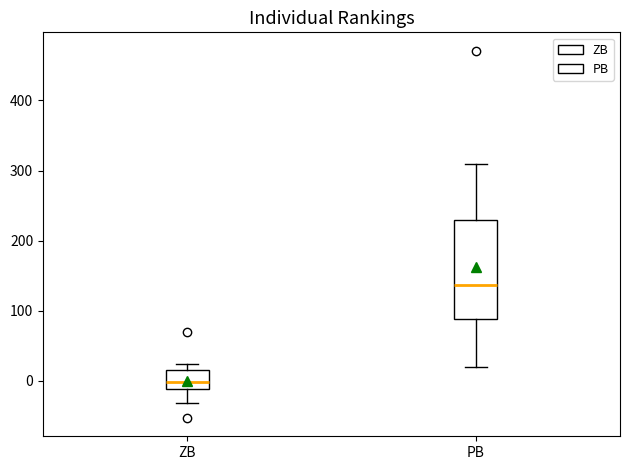

Reading left to right, transcribe this box plot: for each box, give where its median line is, the range the box spans, and where its two whiskers end, as read against the y-axis. The values are not printed on the chart, so give them approximately, as read against the axis.

ZB: median 0, box -10 to 20, whiskers -30 to 20 (just above the box's upper edge)
PB: median 140, box 90 to 230, whiskers 20 to 310